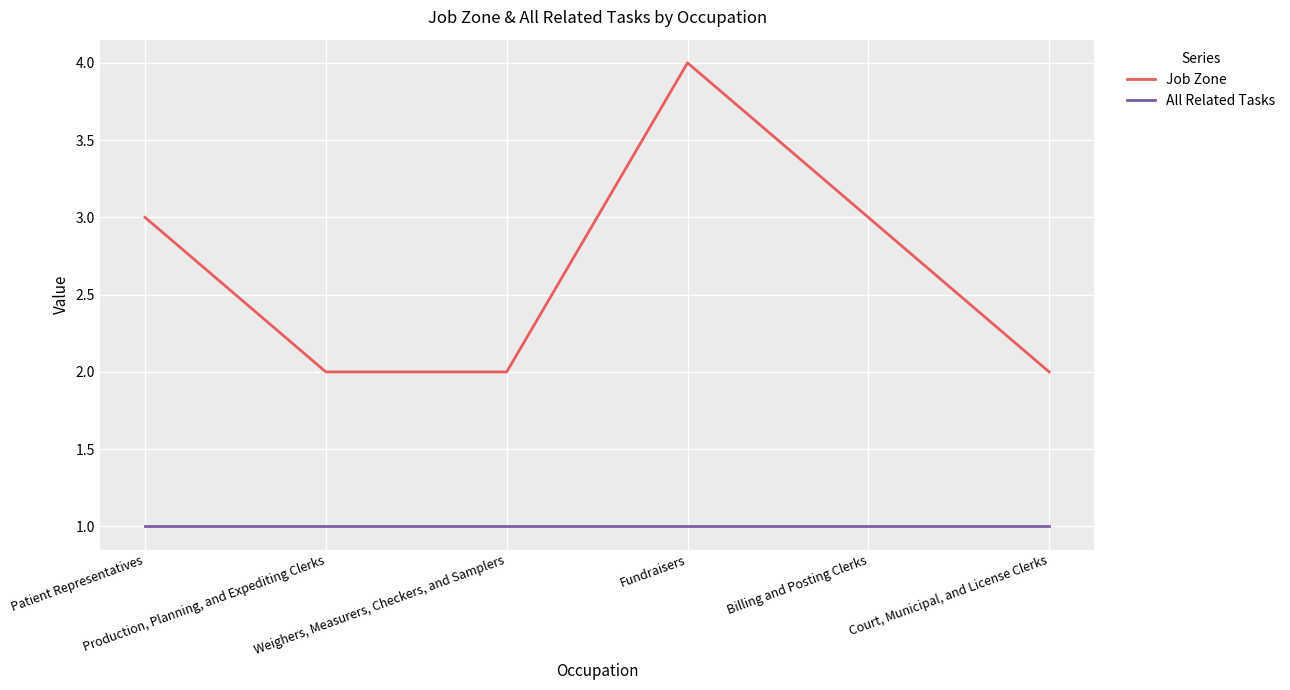

Which series has the widest spread of values?

Job Zone